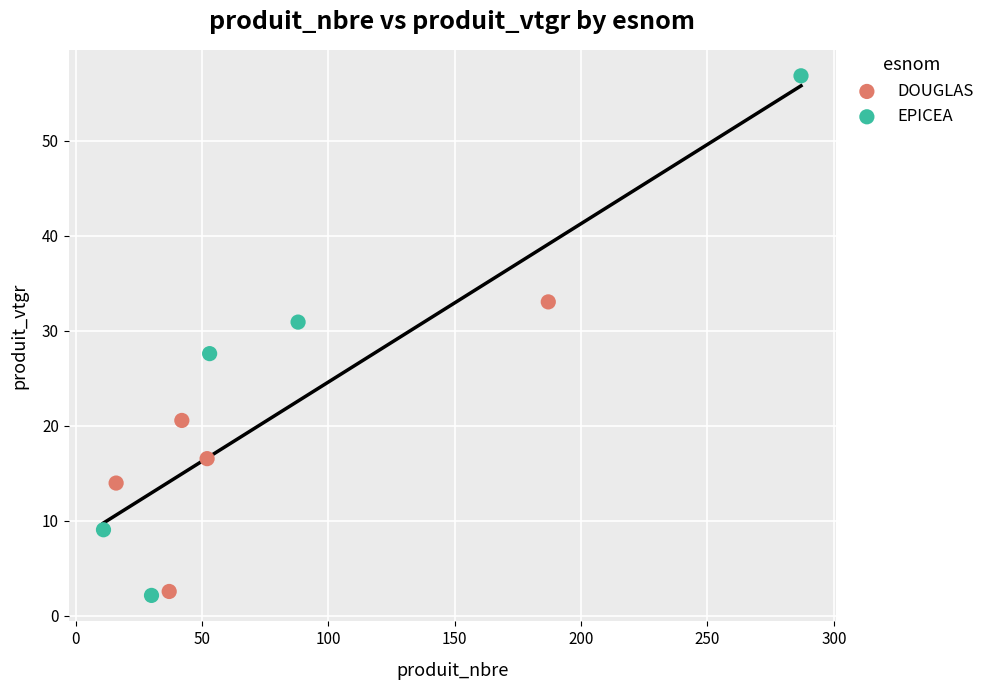

Which series contains the highest Y value?

EPICEA